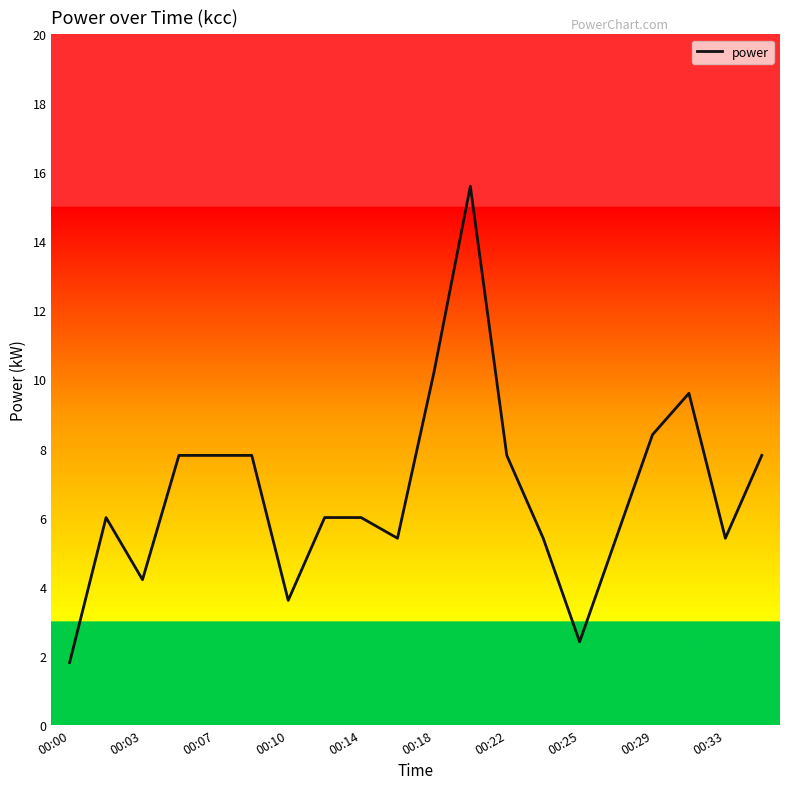

Does the chart have visible grid lines?

No